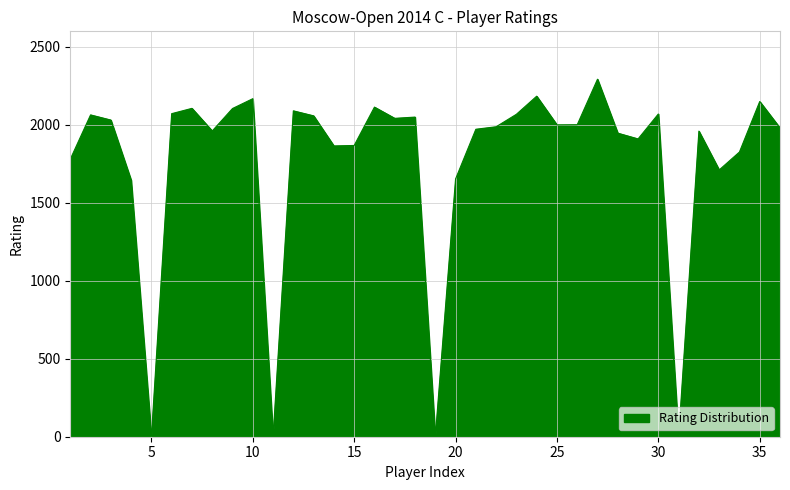

What is the greatest value displayed?

2293